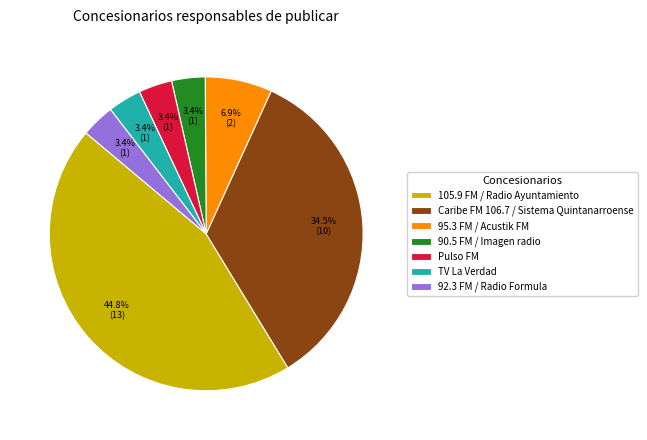

What percentage is the 95.3 FM / Acustik FM slice, to the nearest percent?

7%